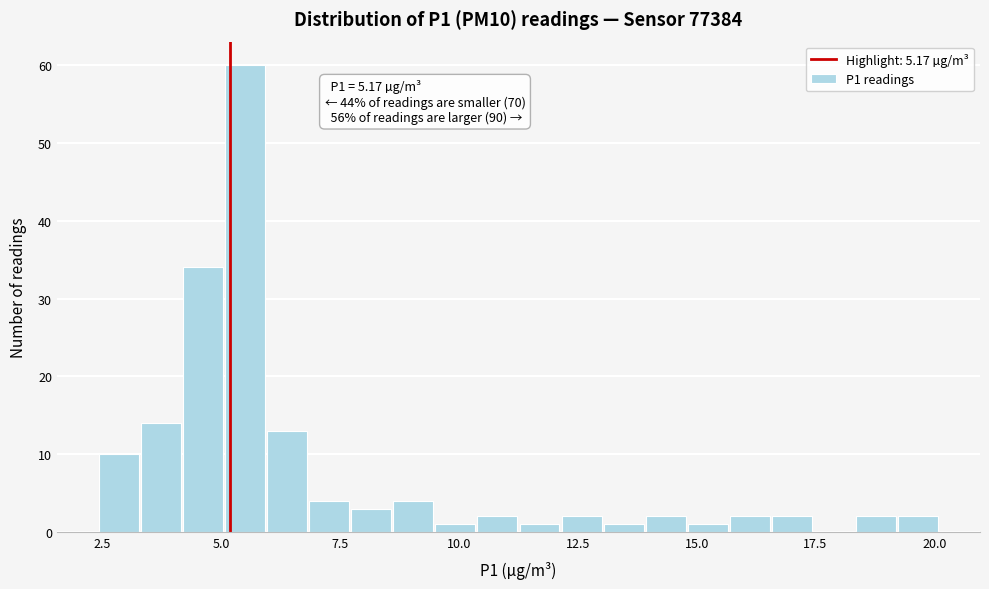

Around what value on the x-axis is the tallest bar? Give the approximate position of its centre, as read against the axis.

5.5